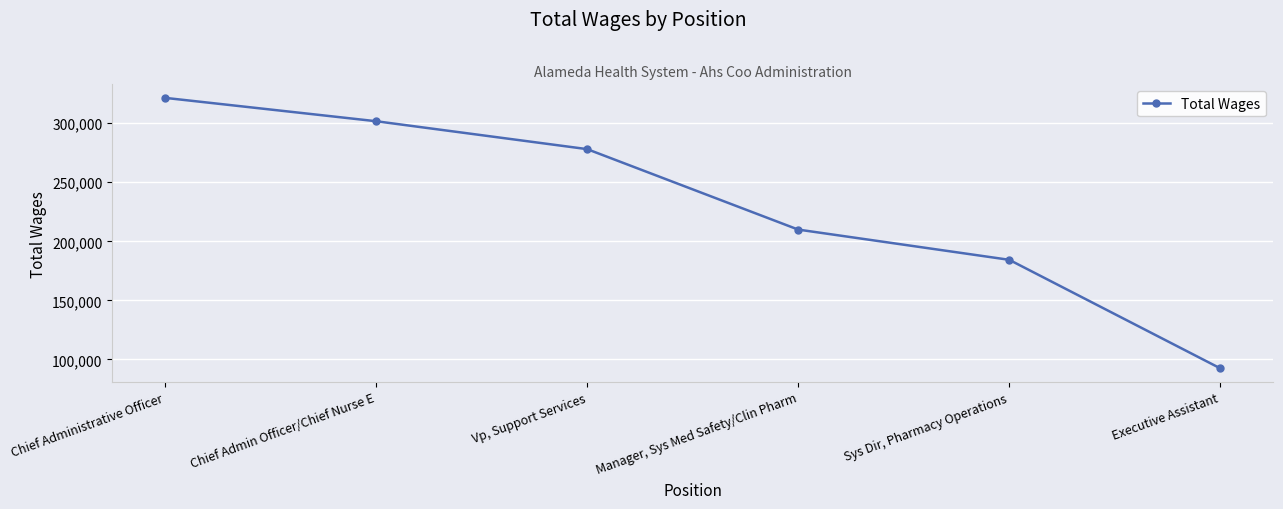

Read the value at Chief Admin Officer/Chief Nurse E.

301693